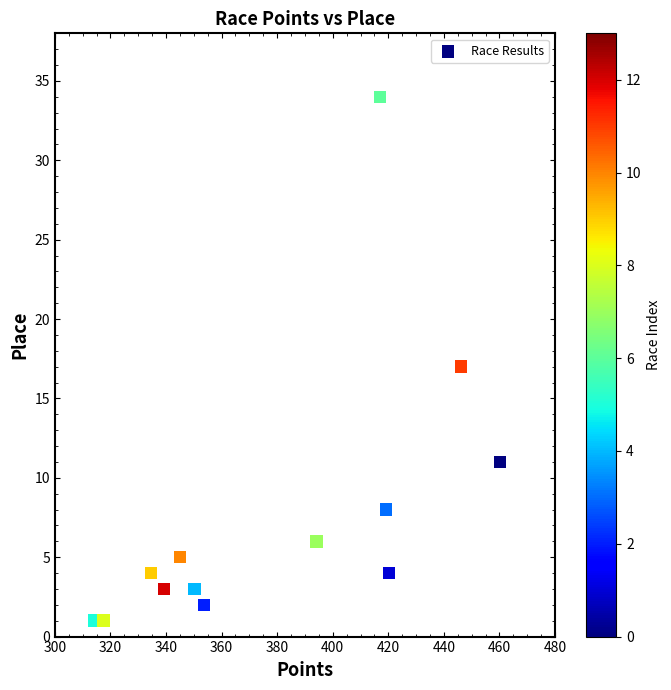

What is the range of Y values (max minus min)?

33